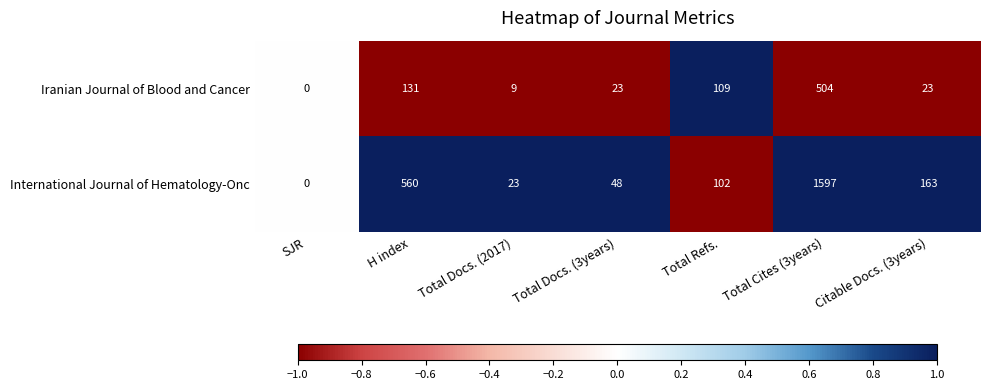

At which label does Iranian Journal of Blood and Cancer reach its peak?

Total Cites (3years)